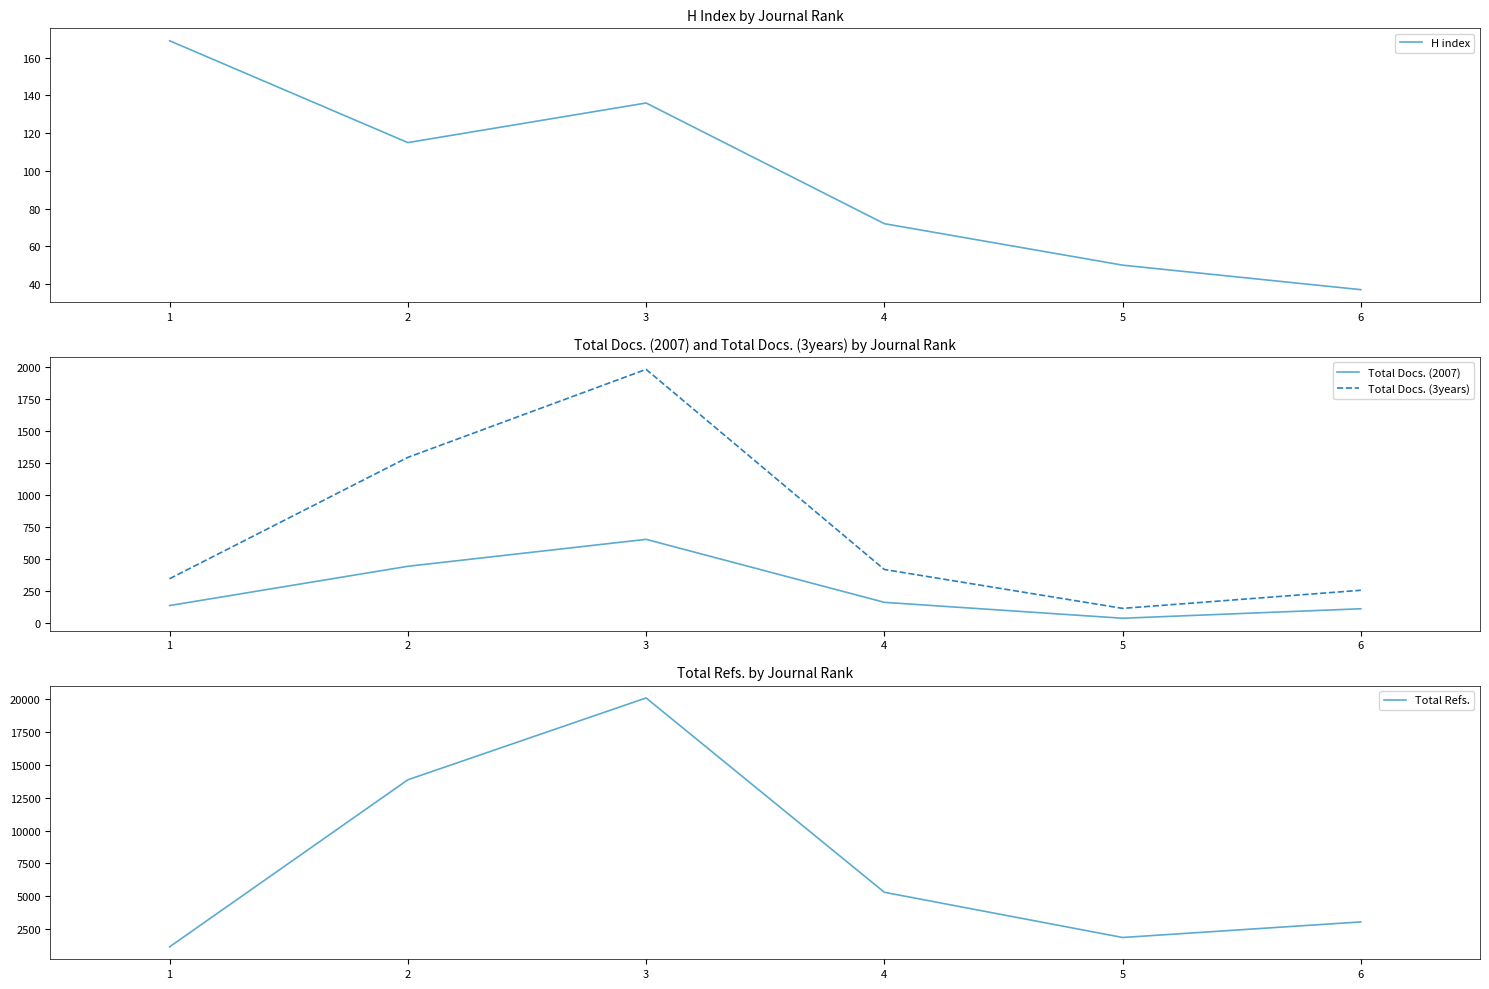

What is the greatest value displayed?

20087